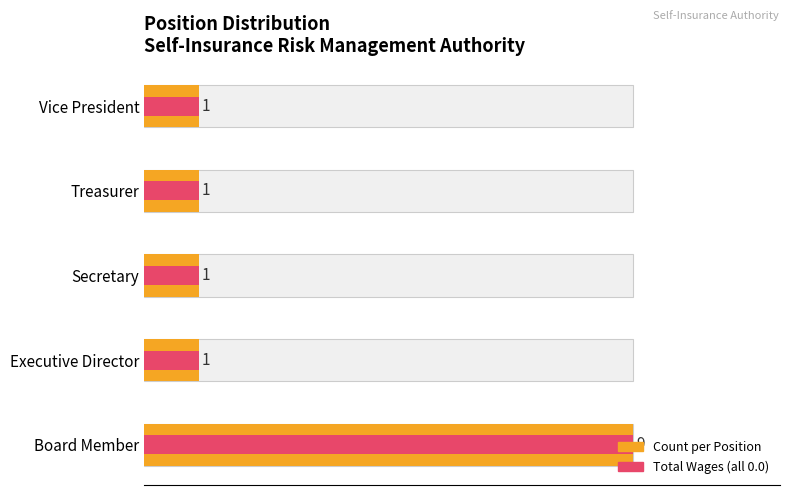

How many Total Wages (all zero) values are between 1 and 2?

4